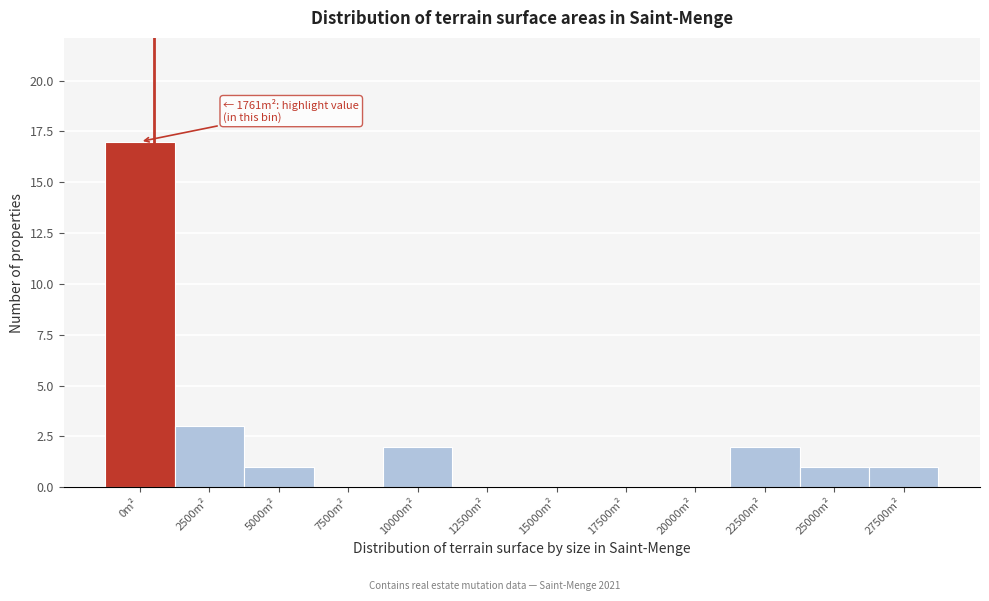

Reading left to right, transcribe all the data shown in this chart.

0m²=17	2500m²=3	5000m²=1	7500m²=0	10000m²=2	12500m²=0	15000m²=0	17500m²=0	20000m²=0	22500m²=2	25000m²=1	27500m²=1